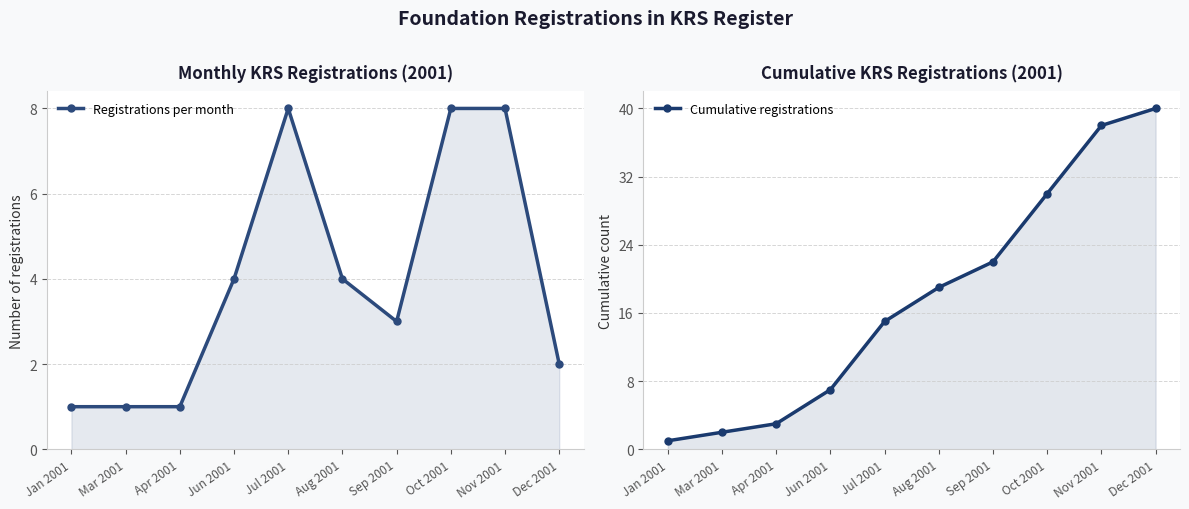

At which category is the sum across all series the highest?

Nov 2001